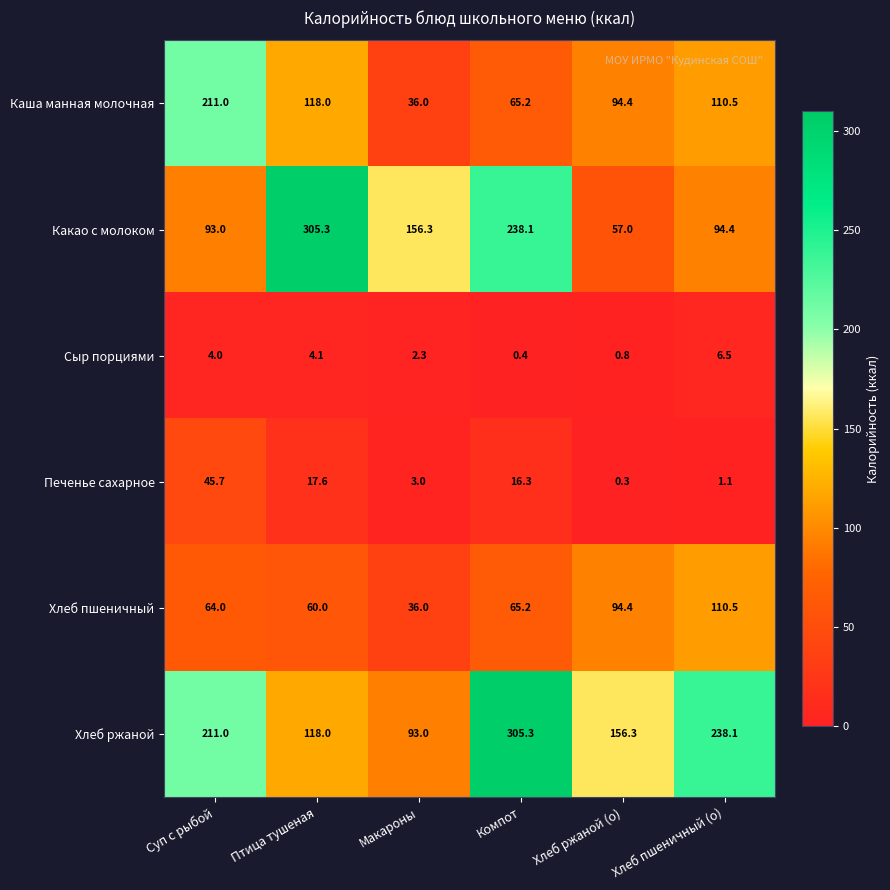

How many categories are shown in the chart?

6